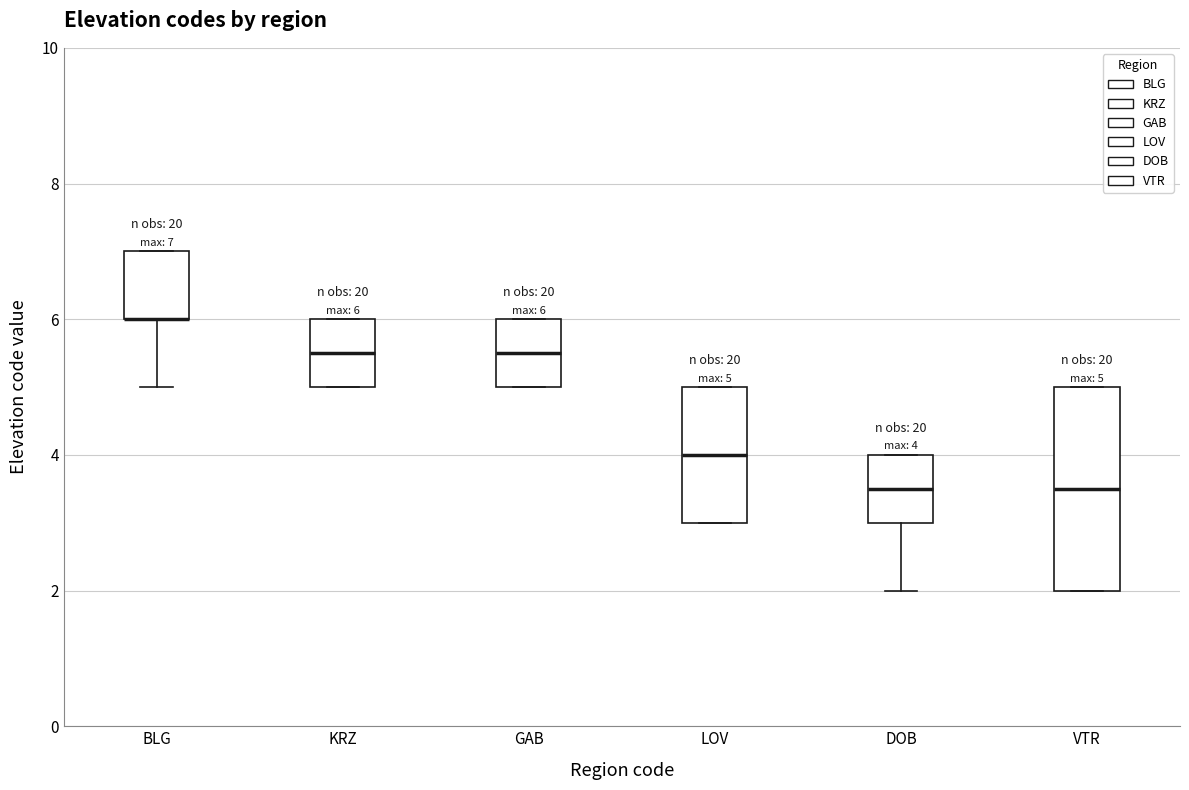

Comparing the boxes themselves (not the whiskers), which one is the tallest?

VTR